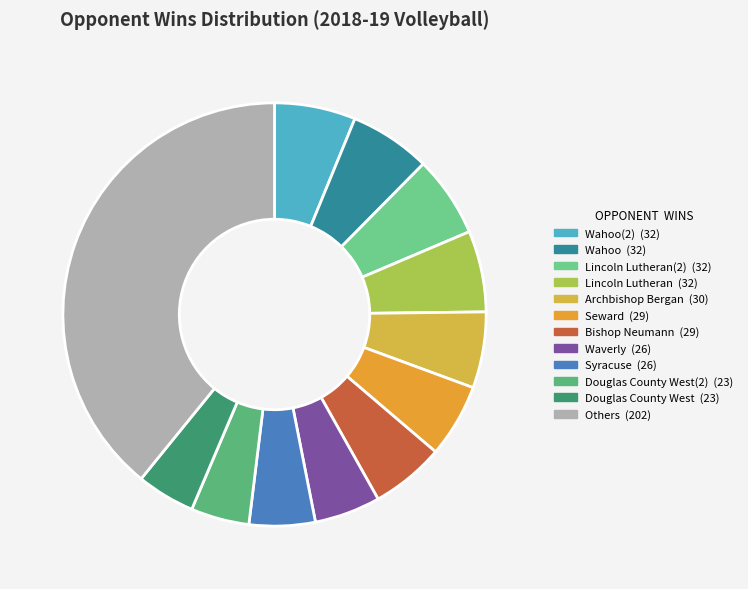

How many slices are in this pie chart?

12